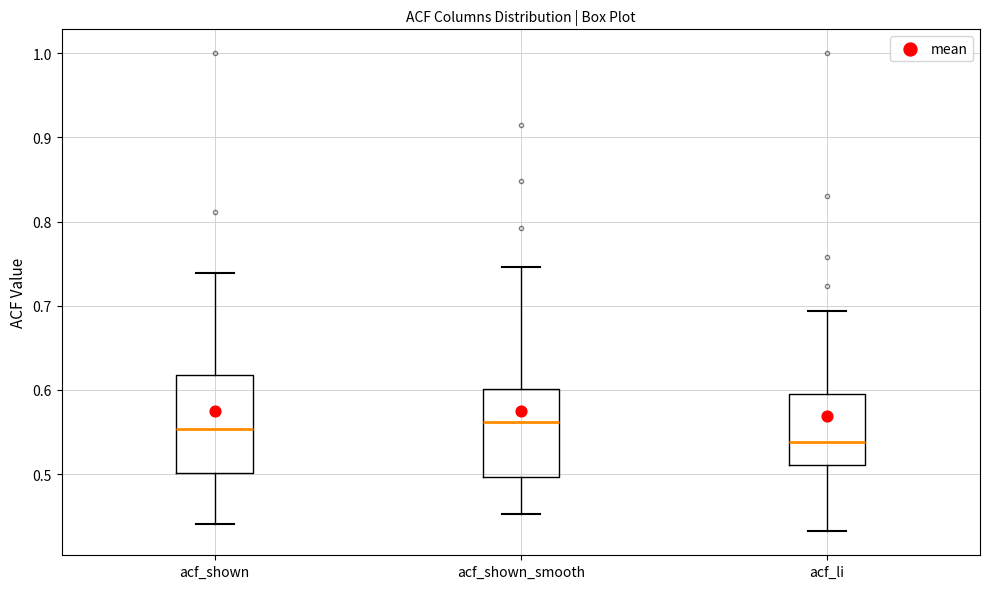

Reading left to right, transcribe this box plot: for each box, give where its median line is, the range the box spans, and where its two whiskers end, as read against the y-axis. The values are not printed on the chart, so give them approximately, as read against the axis.

acf_shown: median 0.55, box 0.50 to 0.62, whiskers 0.44 to 0.74
acf_shown_smooth: median 0.56, box 0.50 to 0.60, whiskers 0.45 to 0.75
acf_li: median 0.54, box 0.51 to 0.60, whiskers 0.43 to 0.69